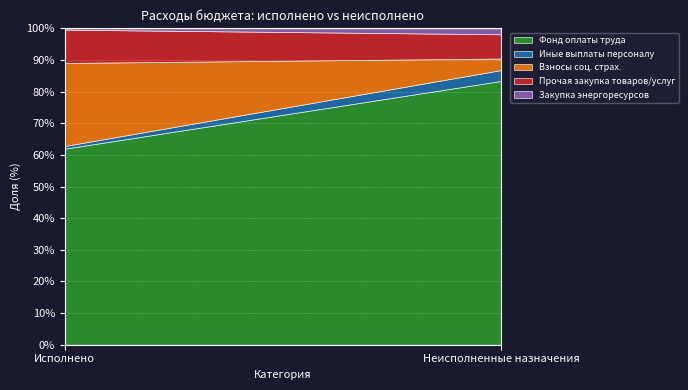

At which label does Фонд оплаты труда reach its peak?

Неисполненные назначения